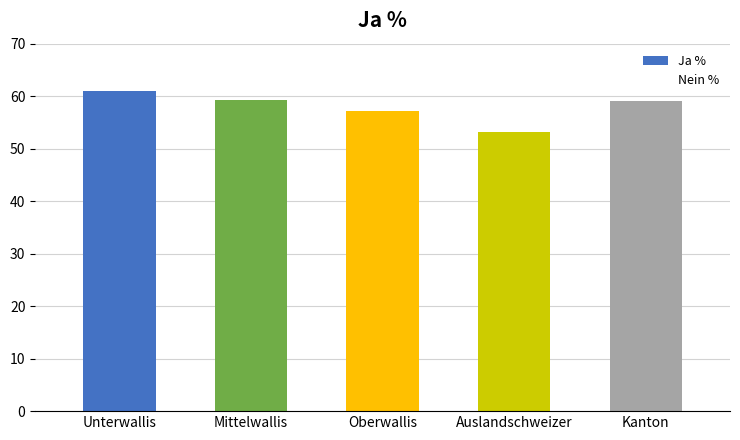

Reading left to right, list all the values displayed in this chart.

Unterwallis=61.0	Mittelwallis=59.2	Oberwallis=57.1	Auslandschweizer=53.1	Kanton=59.2